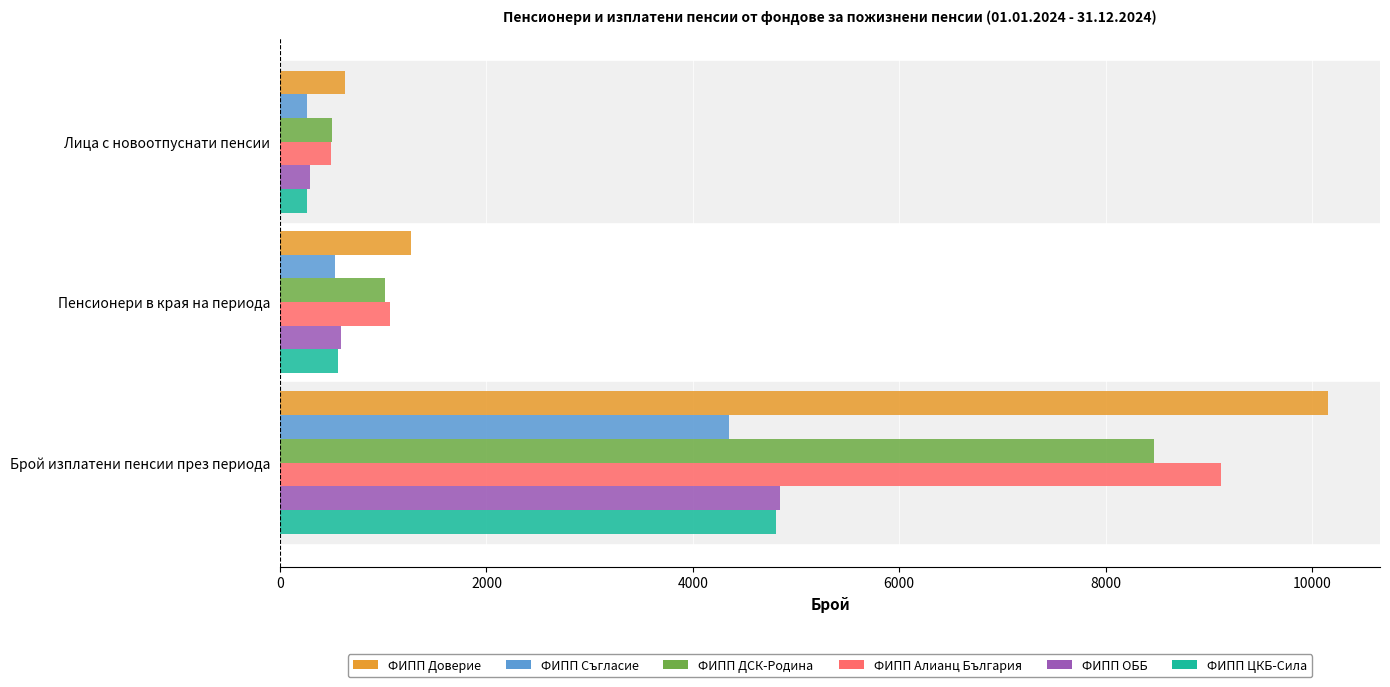

What is the spread (max minus min) of values at Лица с новоотпуснати пенсии?

366